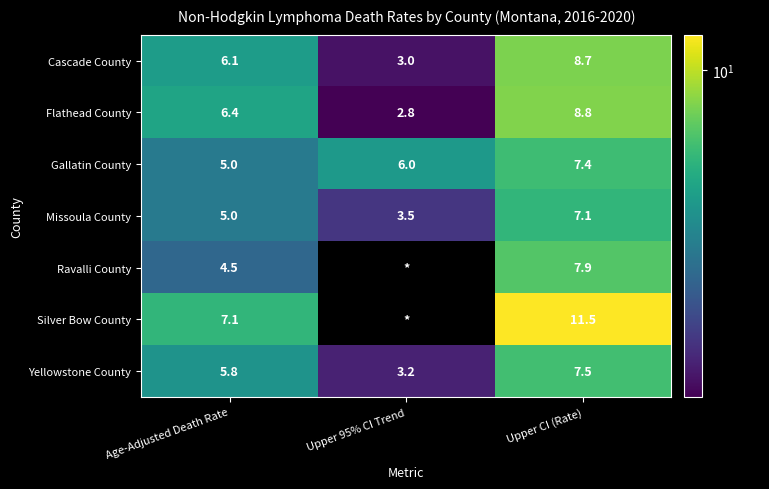

What is the spread (max minus min) of values at Upper CI (Rate)?

4.4